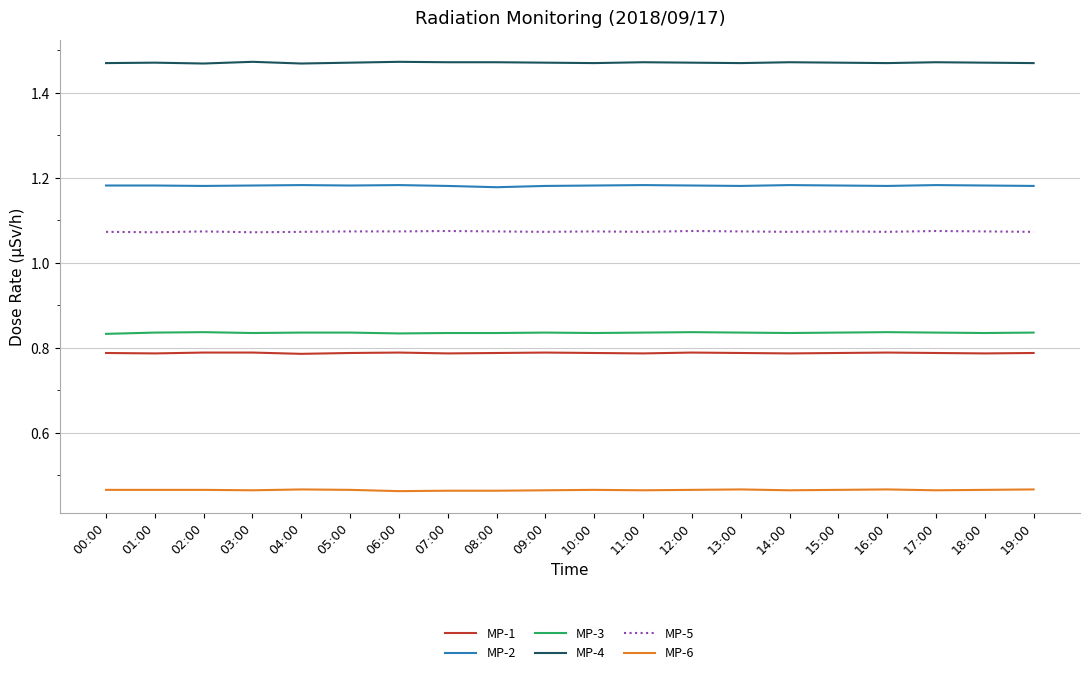

List the series in order of their peak value, lowest first.

MP-6, MP-1, MP-3, MP-5, MP-2, MP-4